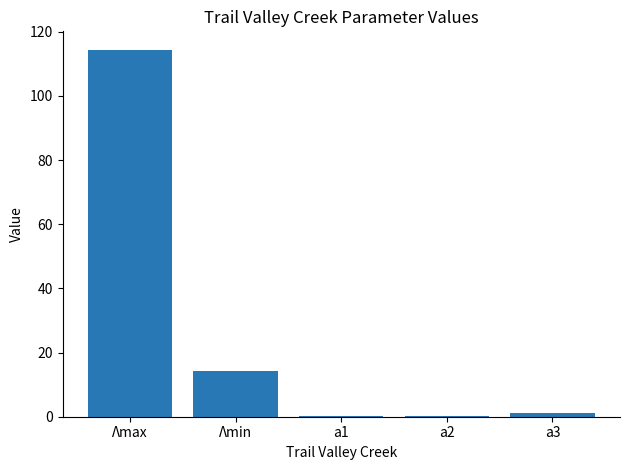

At which label is the value closest to 57?

Λmin